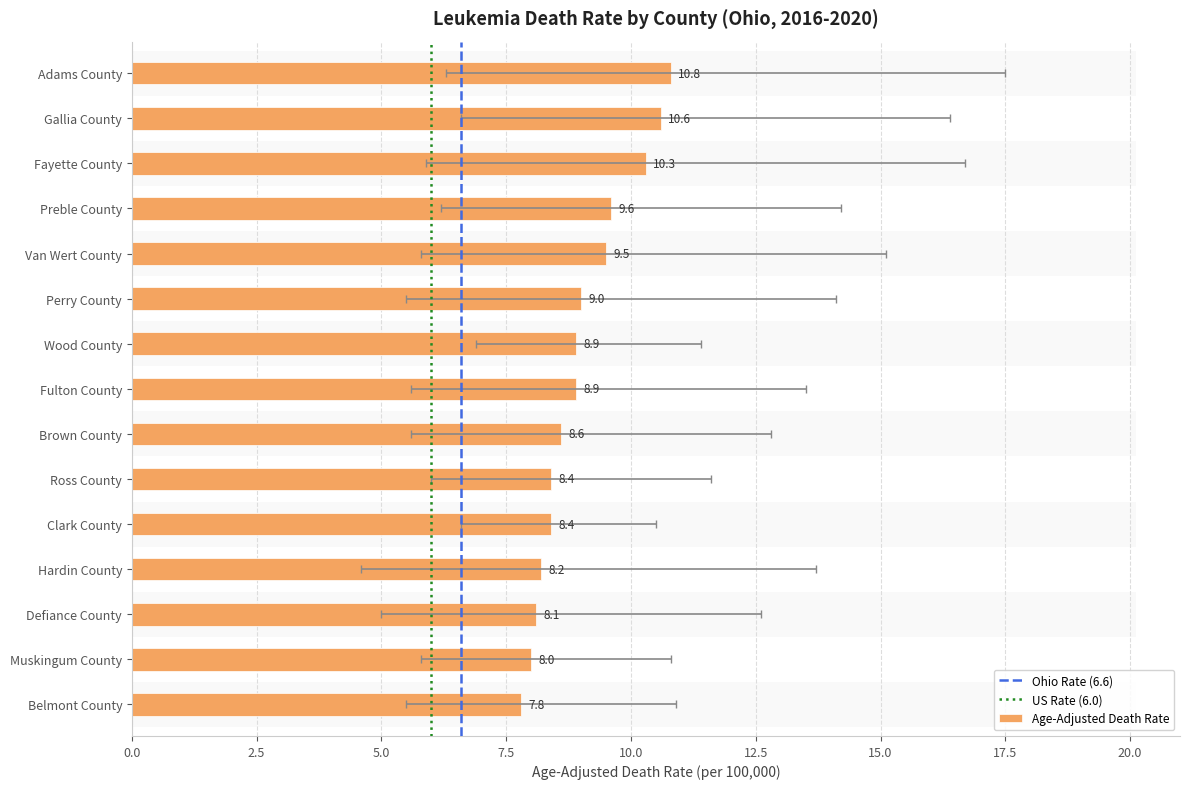

What is the difference between the maximum and minimum values?

3.0